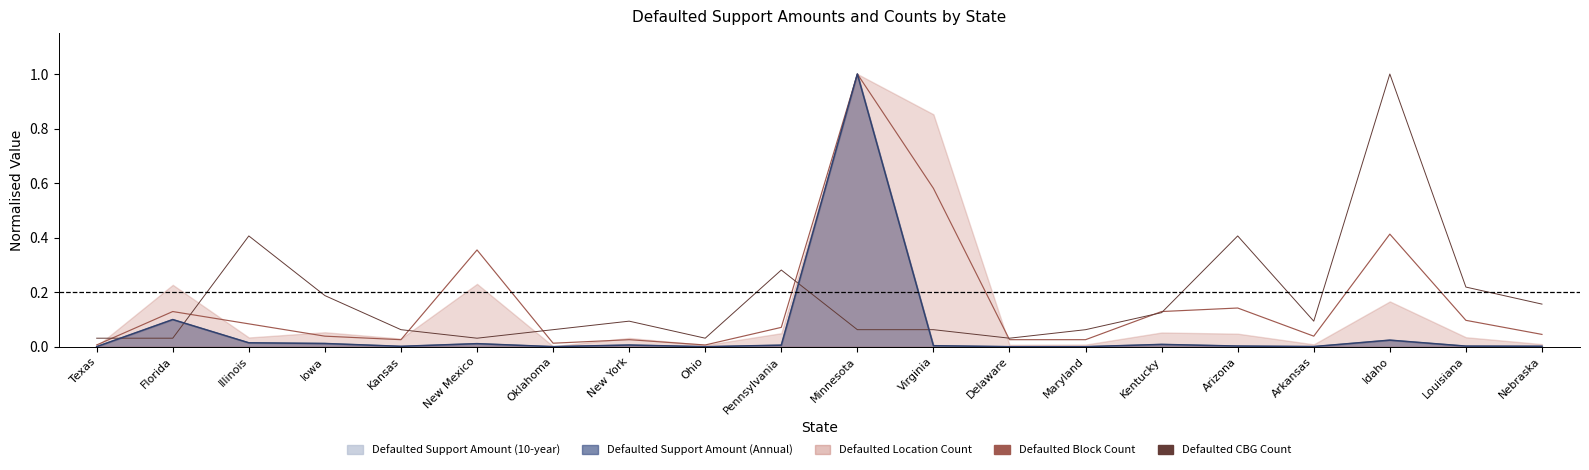

Which series has the largest total across all categories?

Defaulted CBG Count